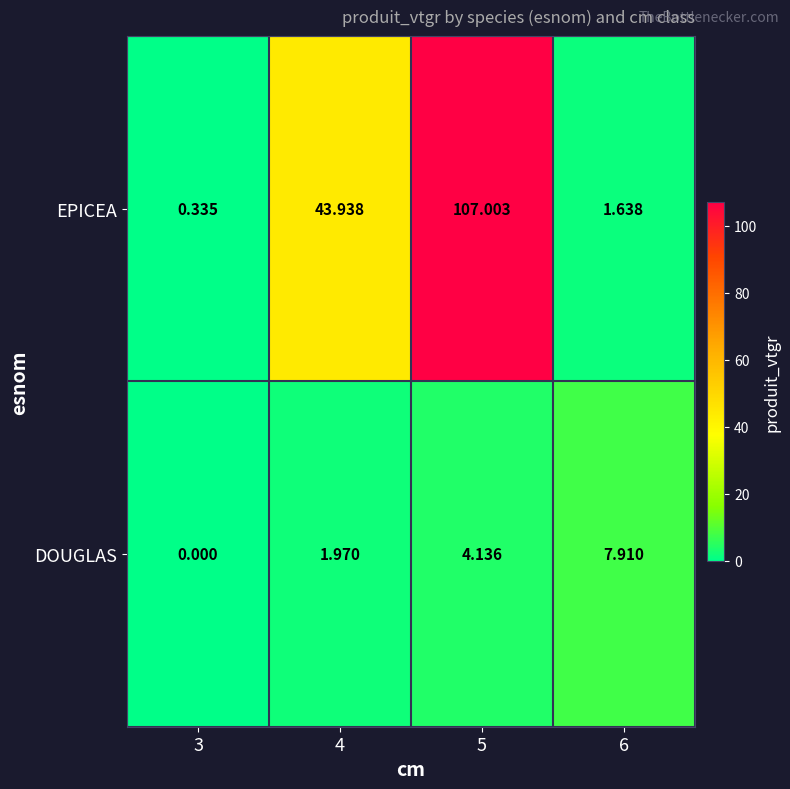

Which series has the largest total across all categories?

EPICEA